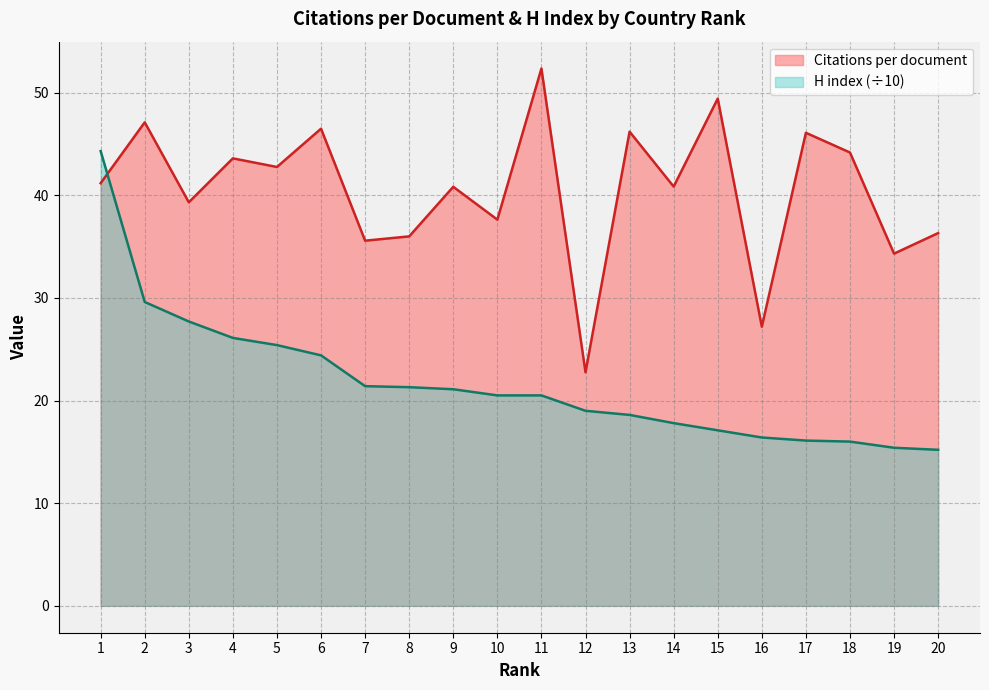

True or false: H index has more than 0 interior local peaks.

False